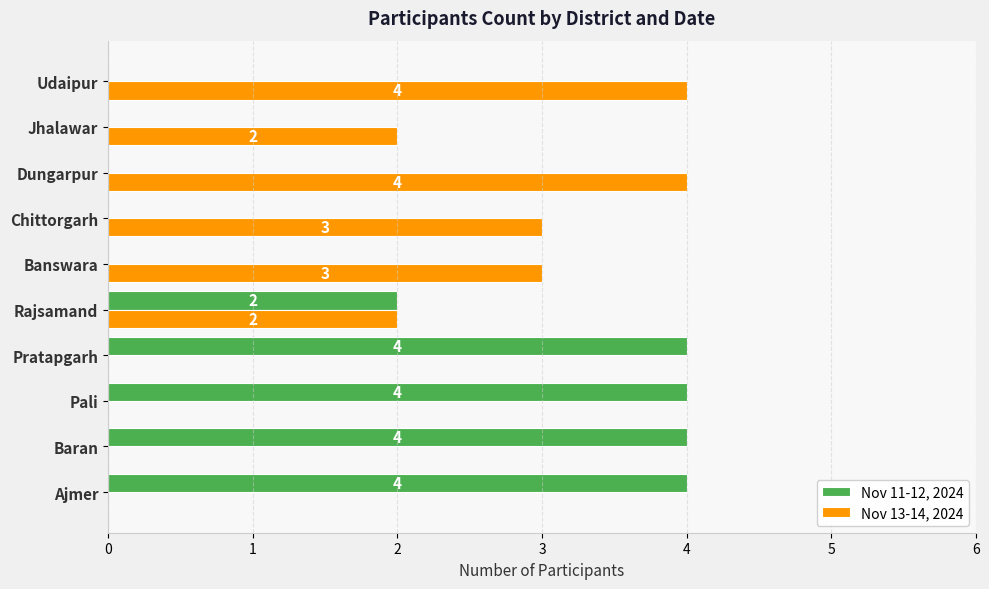

True or false: Nov 11-12, 2024 has a value of 6 at Baran.

False